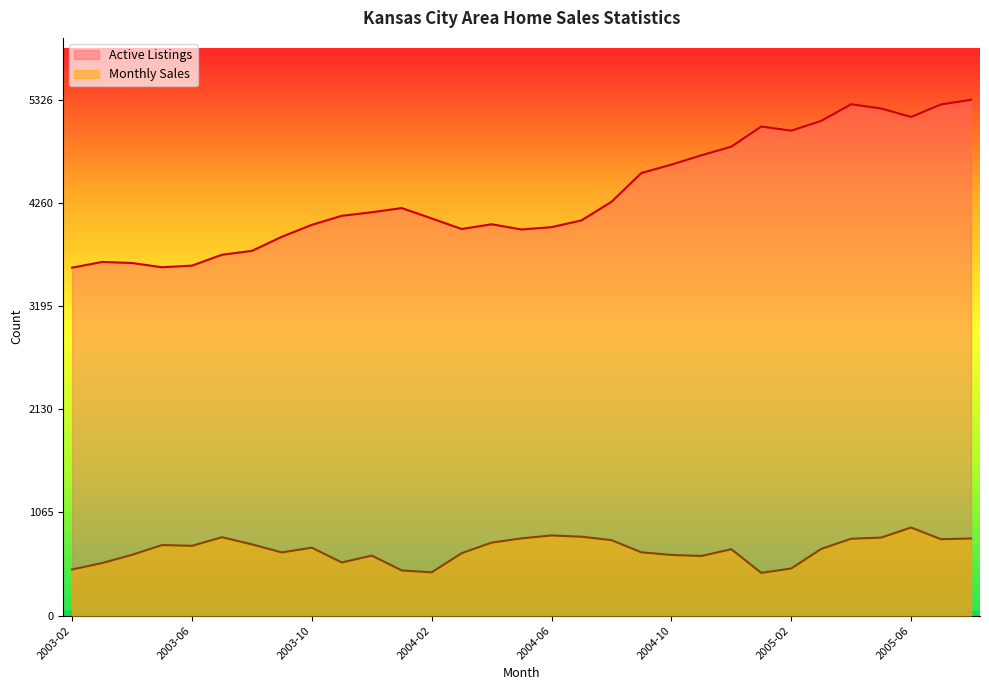

How many data points does each series have?

31